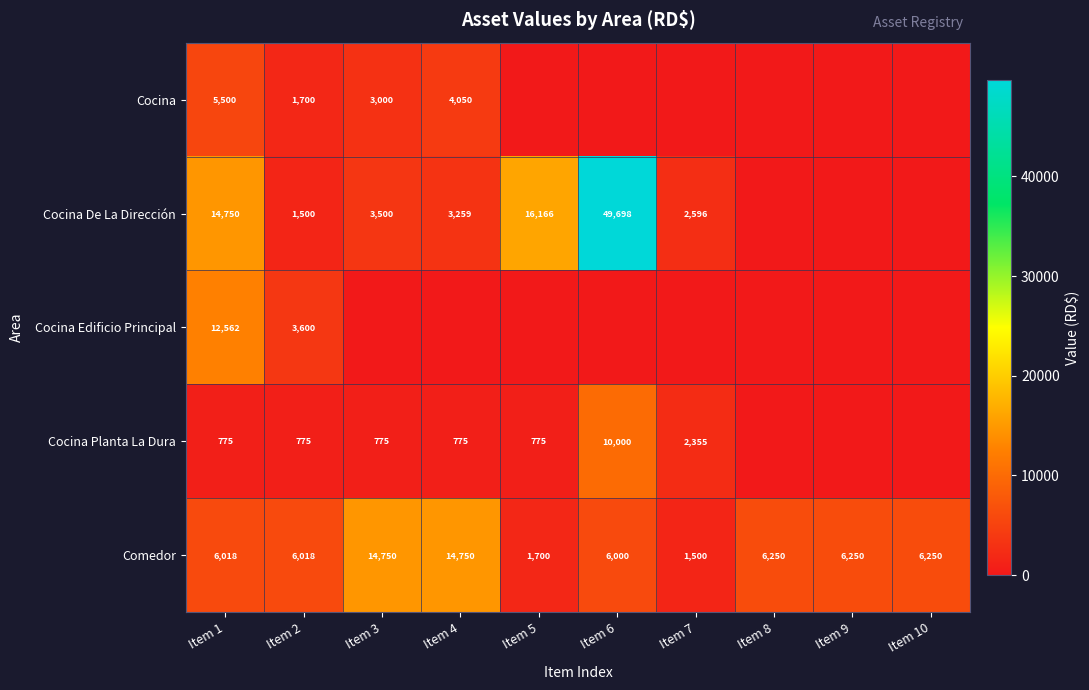

What is the difference between the Comedor values at Item 6 and Item 9?

250